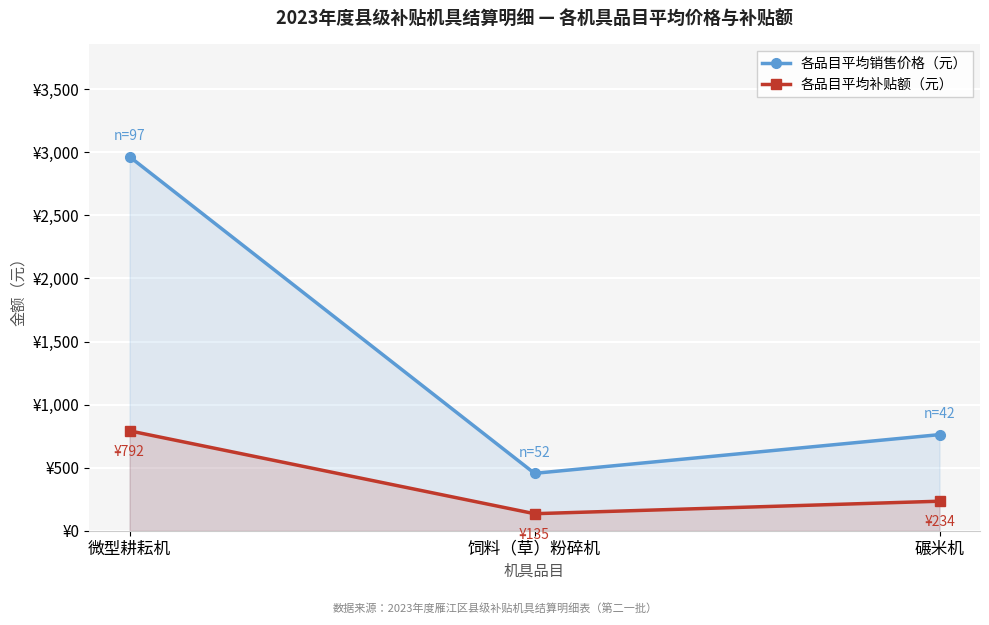

How many data points does each series have?

3